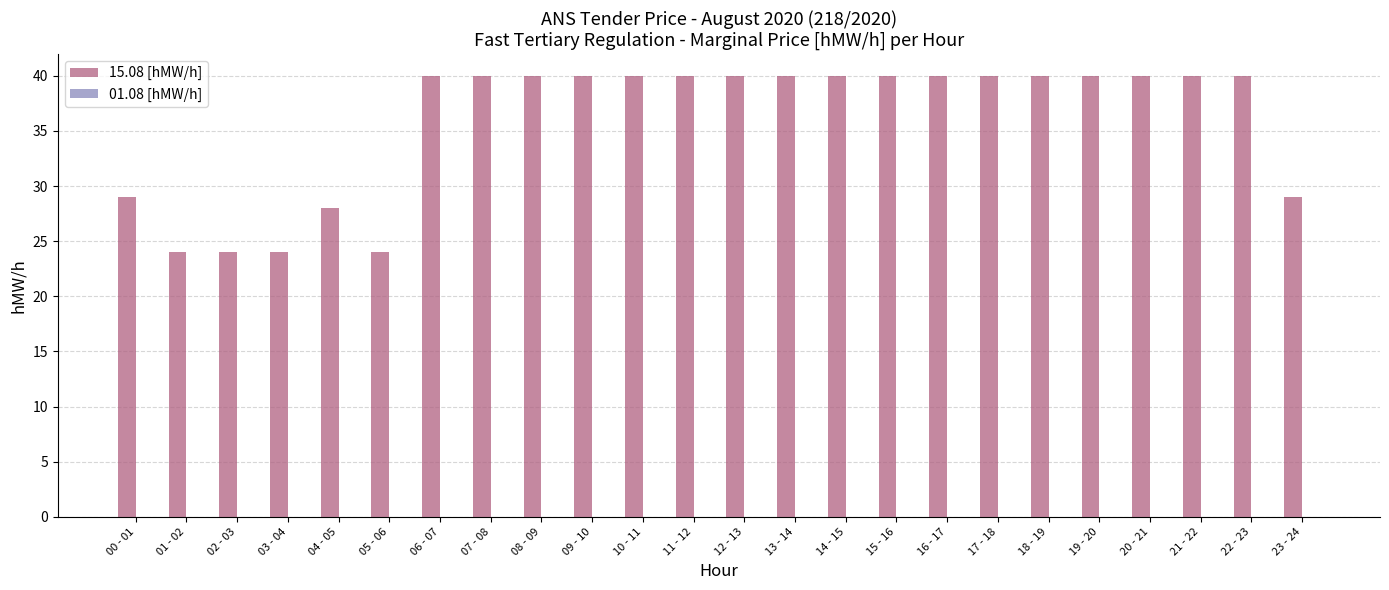

Between 10 - 11 and 04 - 05, which is larger?

10 - 11